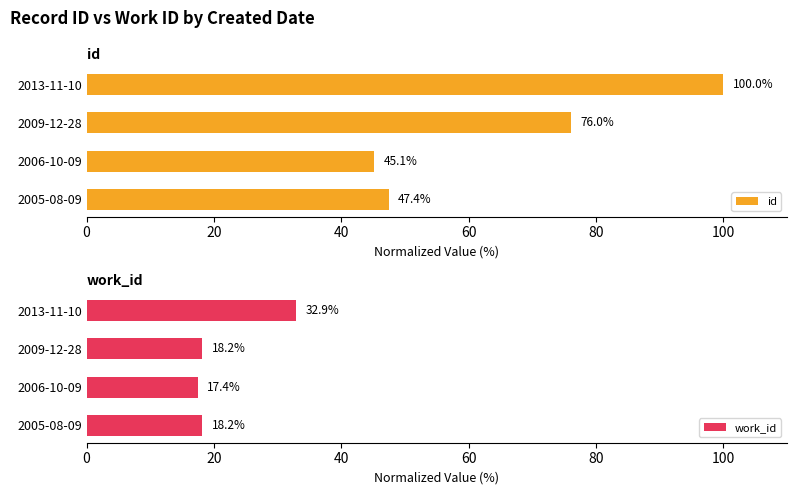

How many values in the work_id series exceed 18?

3